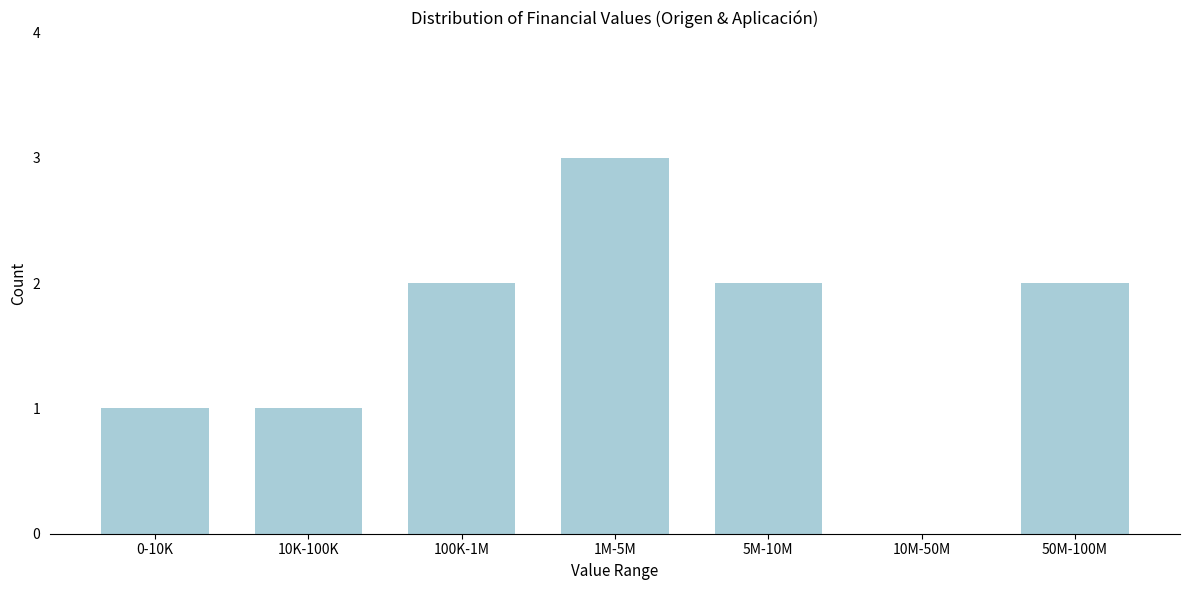

Reading left to right, list all the values displayed in this chart.

0-10K=1	10K-100K=1	100K-1M=2	1M-5M=3	5M-10M=2	10M-50M=0	50M-100M=2